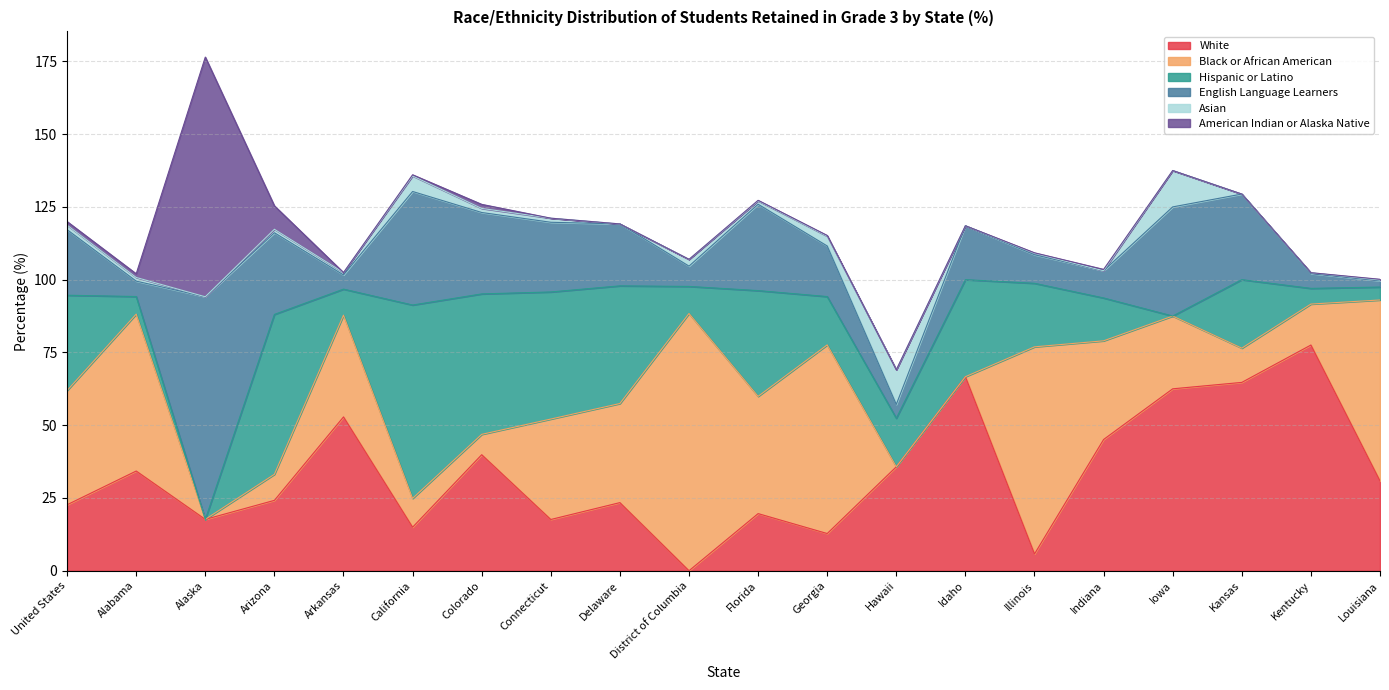

Which series has the largest total across all categories?

White